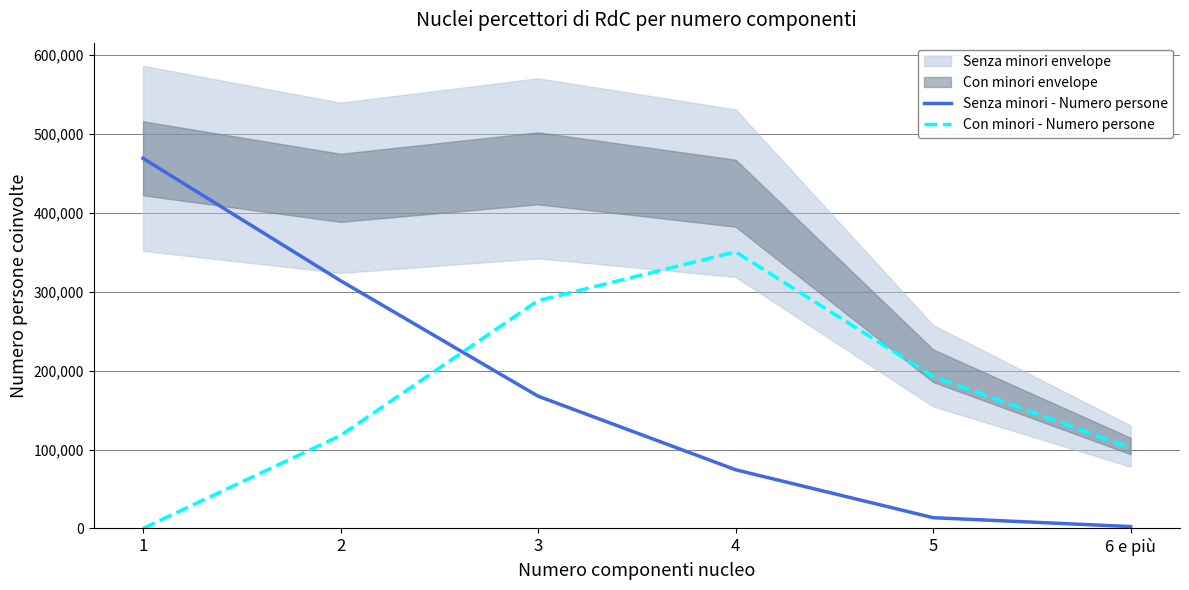

At which label does Senza minori - Numero persone reach its peak?

1